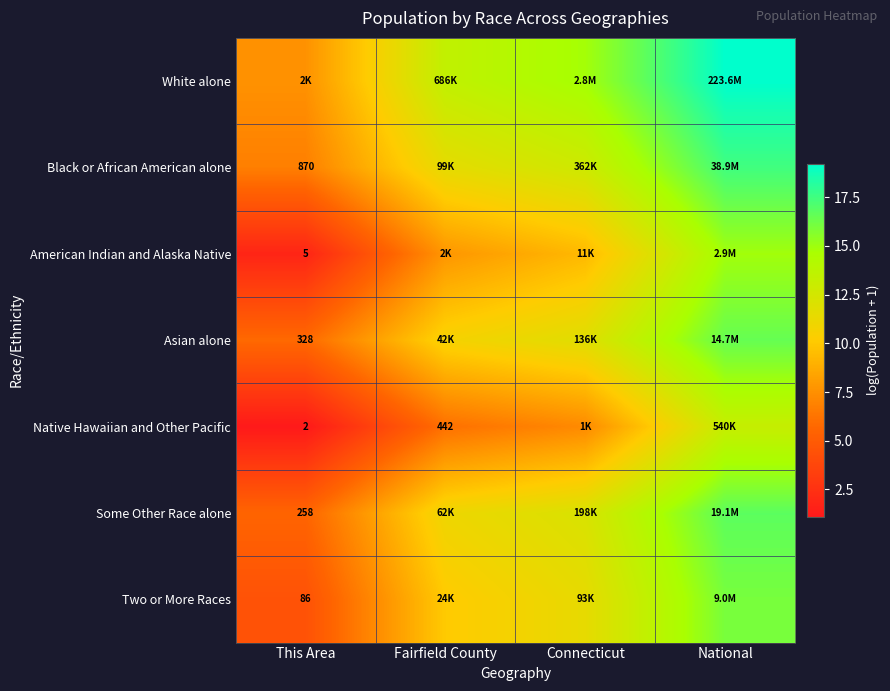

Is the value of White alone at This Area greater than the value of Asian alone at National?

No